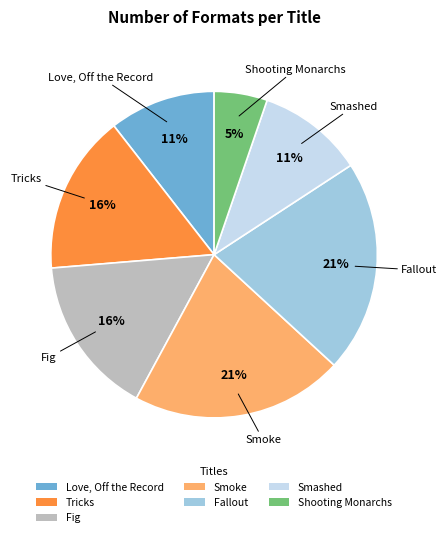

What is the ratio of the value at Tricks to the value at Fig?

1.0